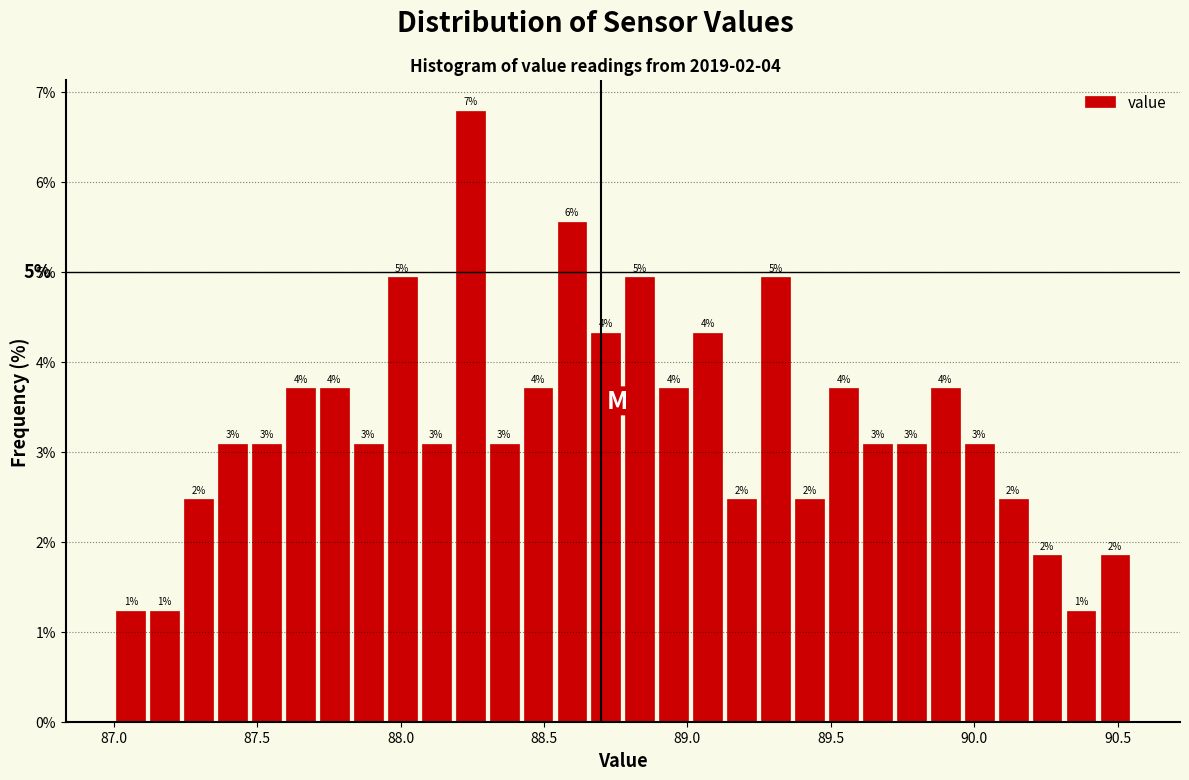

Read against the x-axis, roughly where is the centre of the tallest bar?

88.25